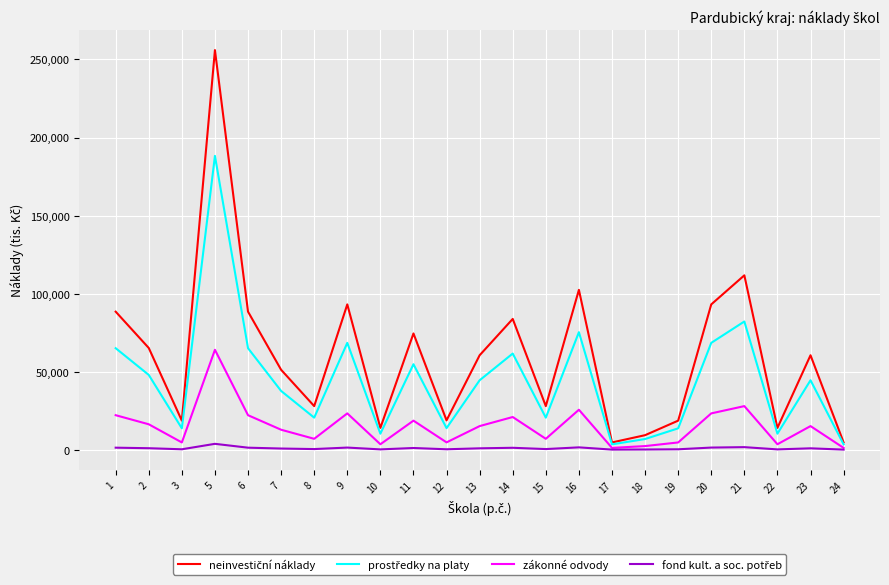

At which category is the sum across all series the highest?

5